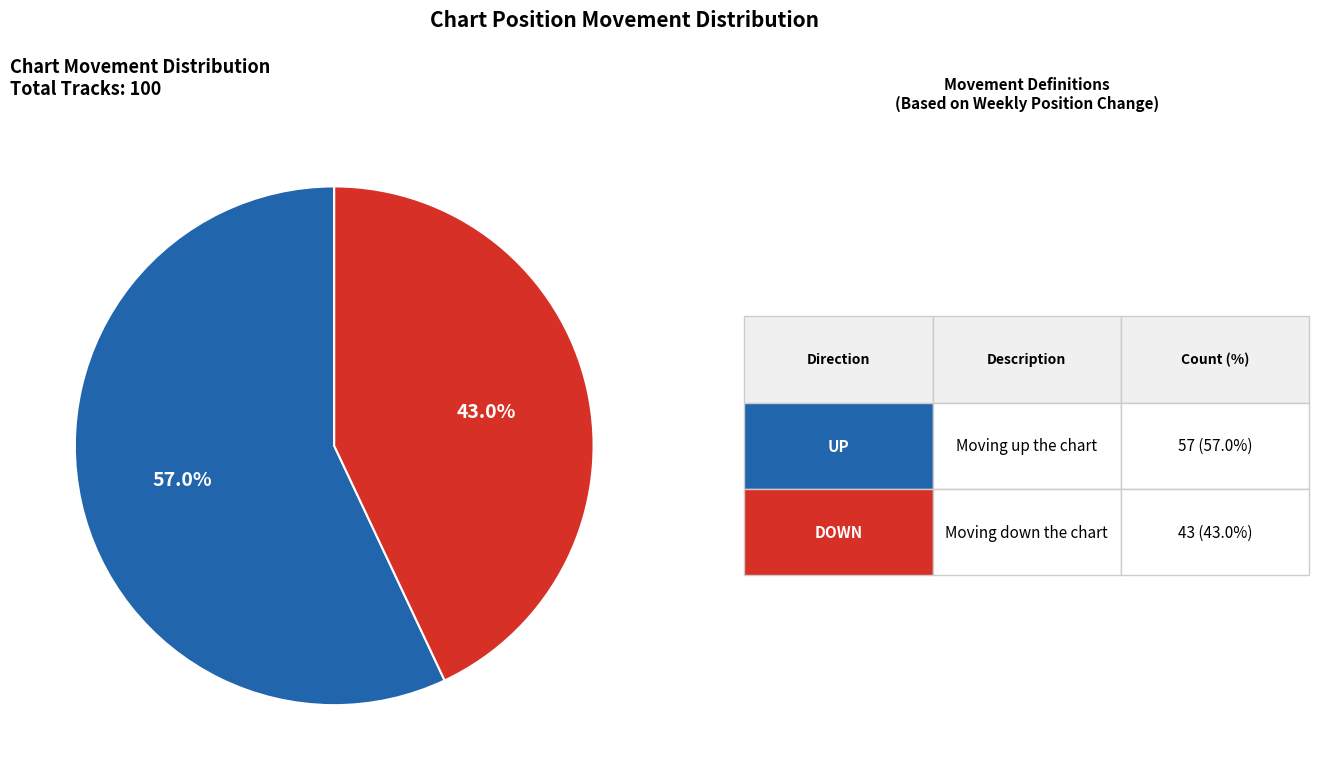

Is there a majority slice in this chart?

Yes